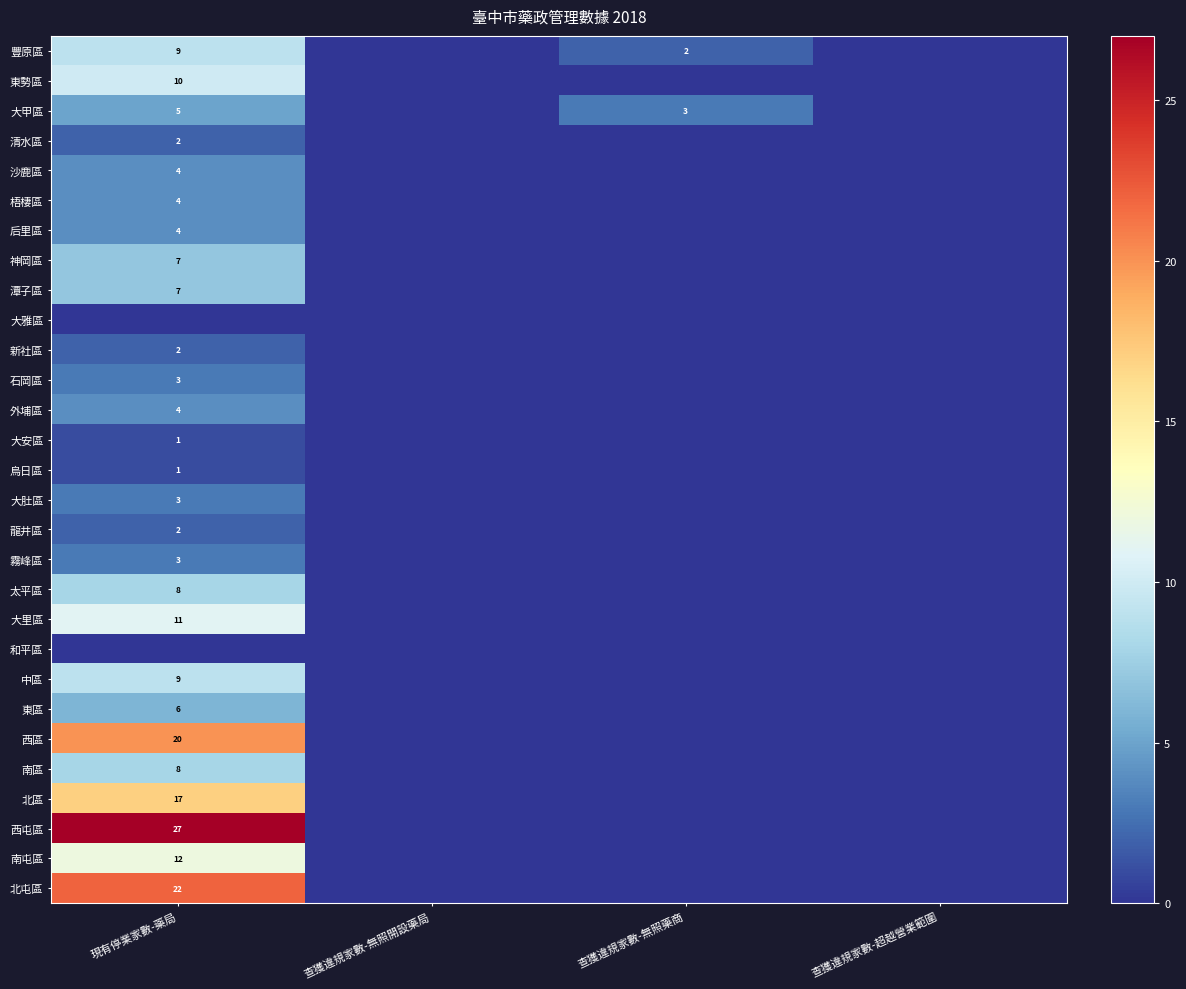

The value of 龍井區 at 現有停業家數-藥局 is 2. True or false?

True